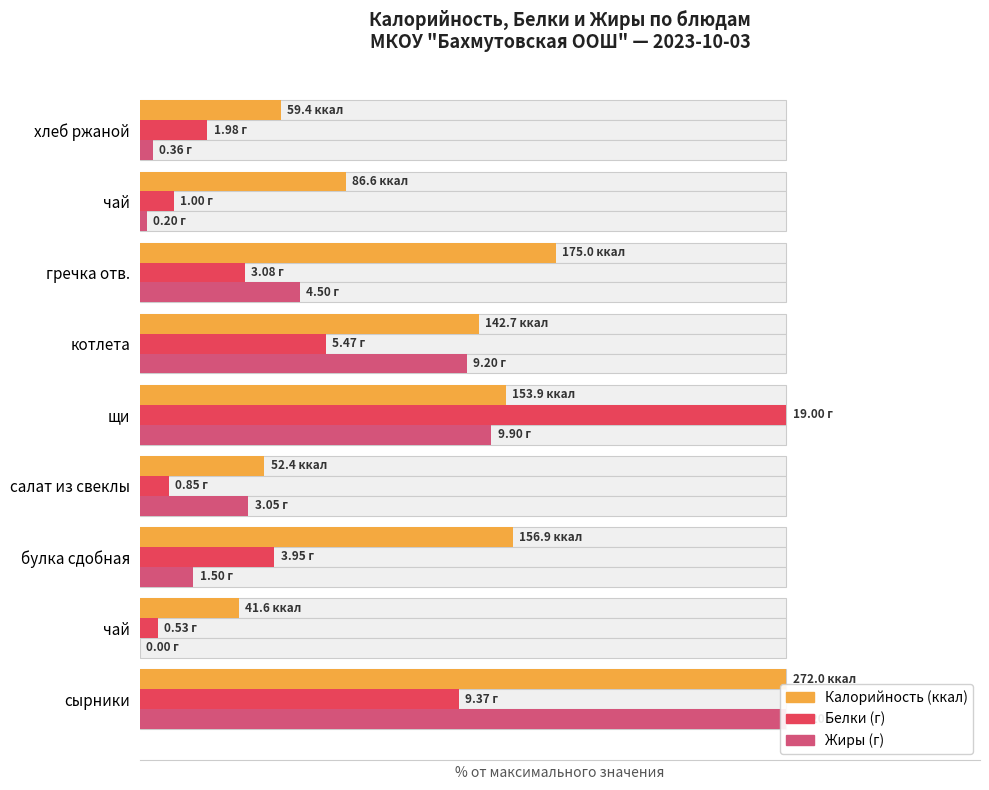

How many bars are there in total?

27